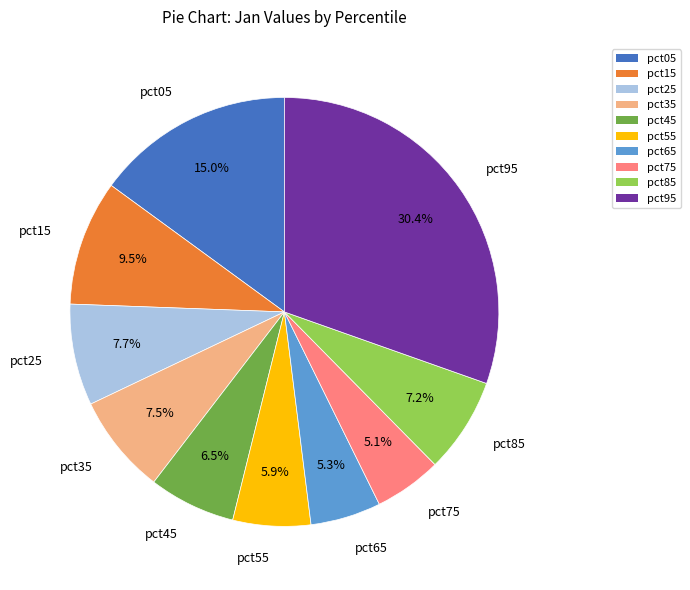

Which slice is the largest?

pct95